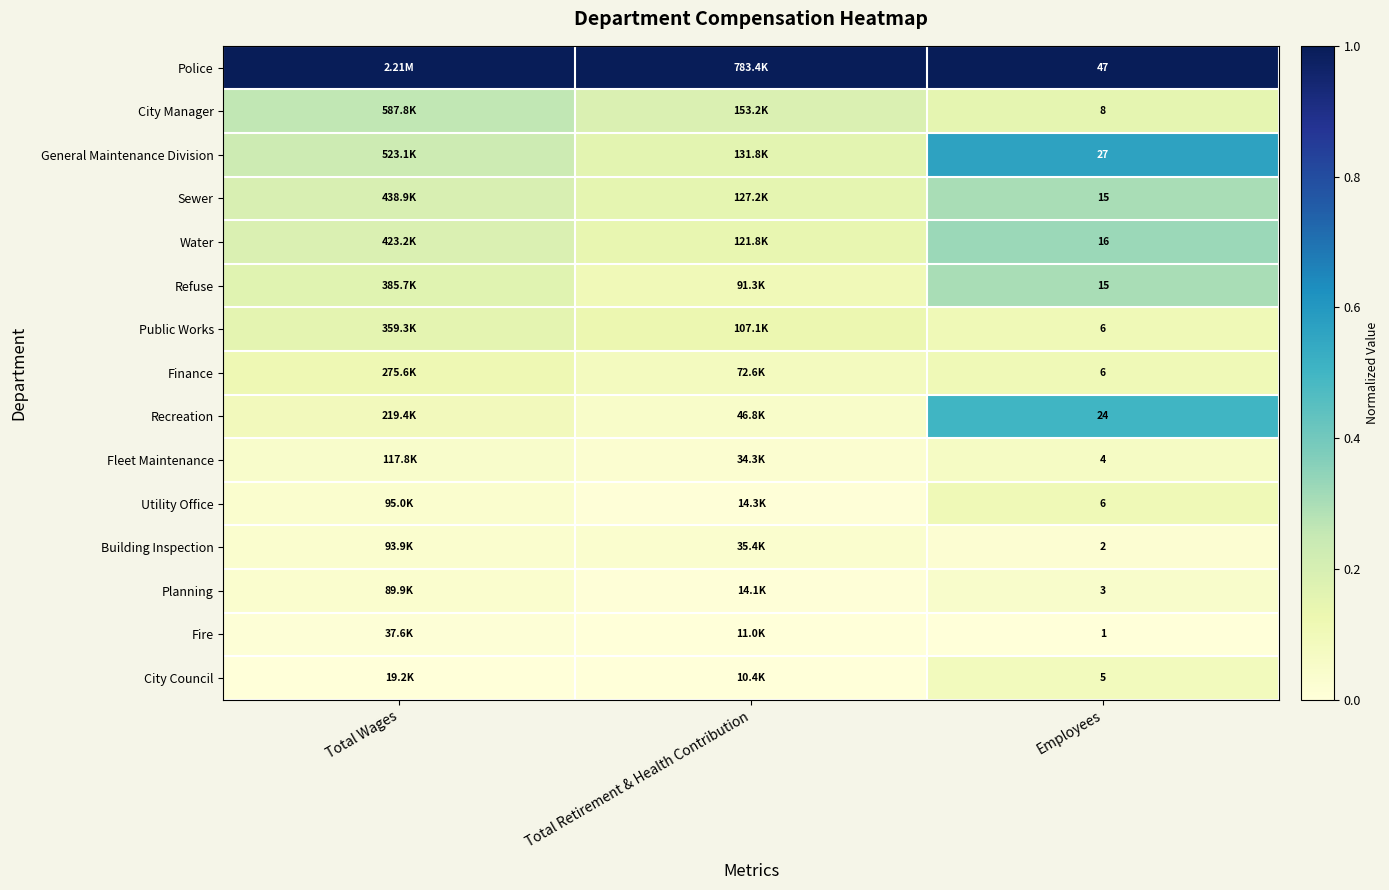

The value of General Maintenance Division at Employees is 1.0. True or false?

False